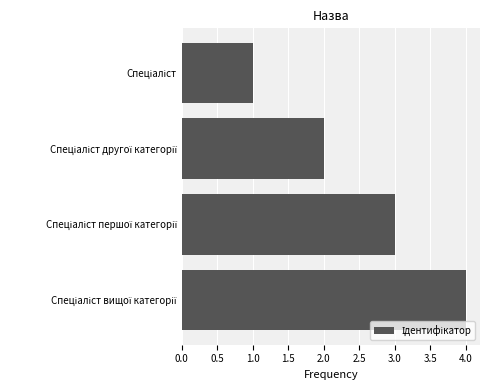

What is the difference between the maximum and minimum values?

3